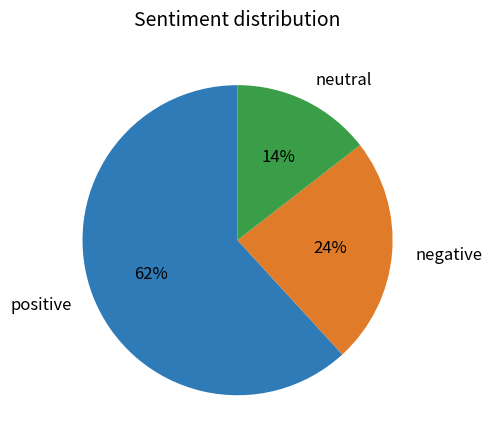

Count the number of slices in the pie.

3